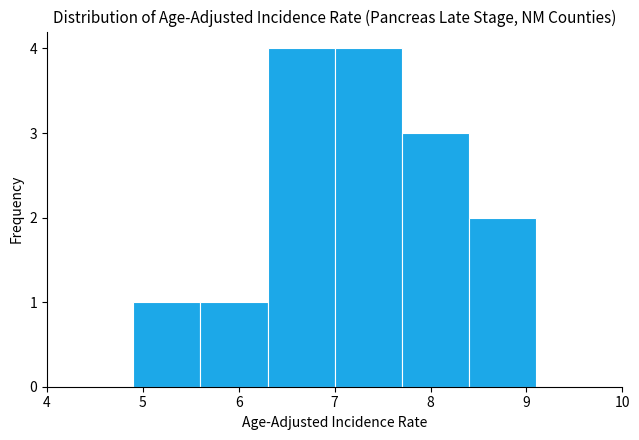

Reading left to right, list every bar in this chart as the range it spans on the x-axis followed by its height. The values are not printed on the chart, so give them approximately, as read against the axis.

4.9 to 5.6: 1
5.6 to 6.3: 1
6.3 to 7.0: 4
7.0 to 7.7: 4
7.7 to 8.4: 3
8.4 to 9.1: 2